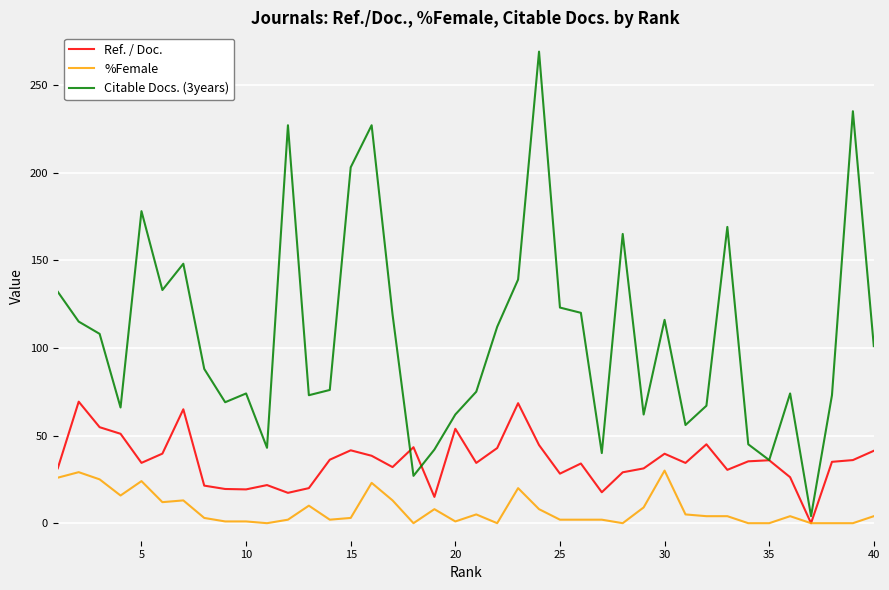

Which series has the largest total across all categories?

Citable Docs. (3years)